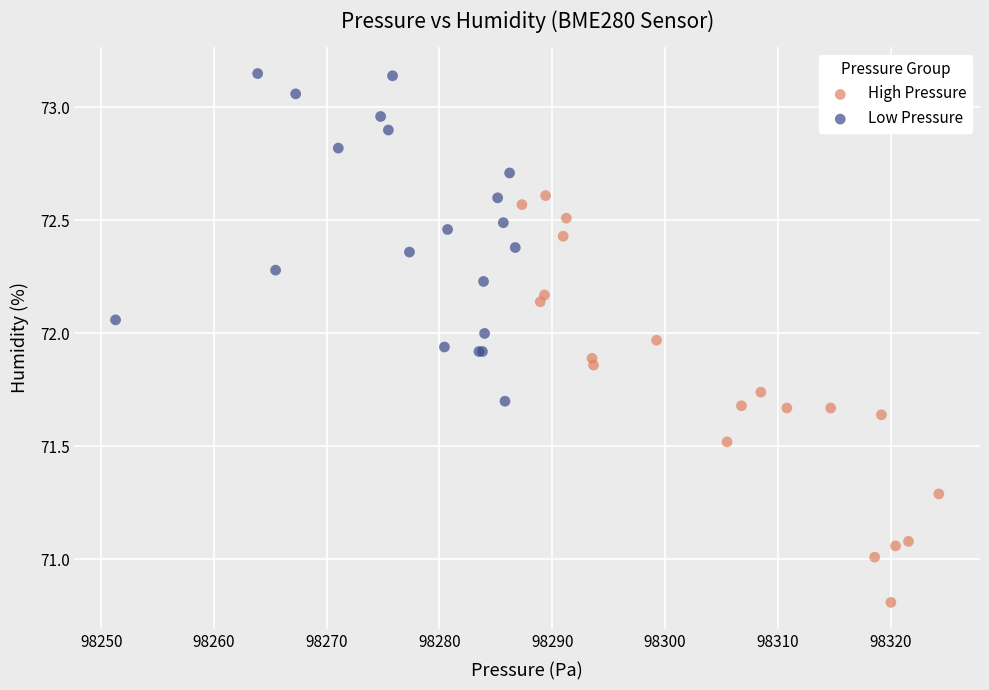

What are all the series names shown in the legend?

High Pressure, Low Pressure